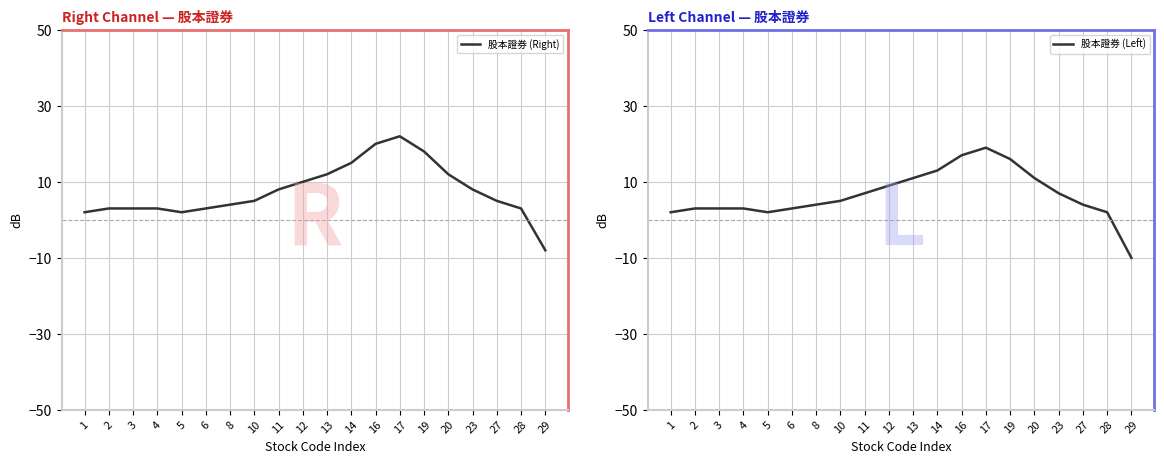

Count the number of data series in this chart.

2